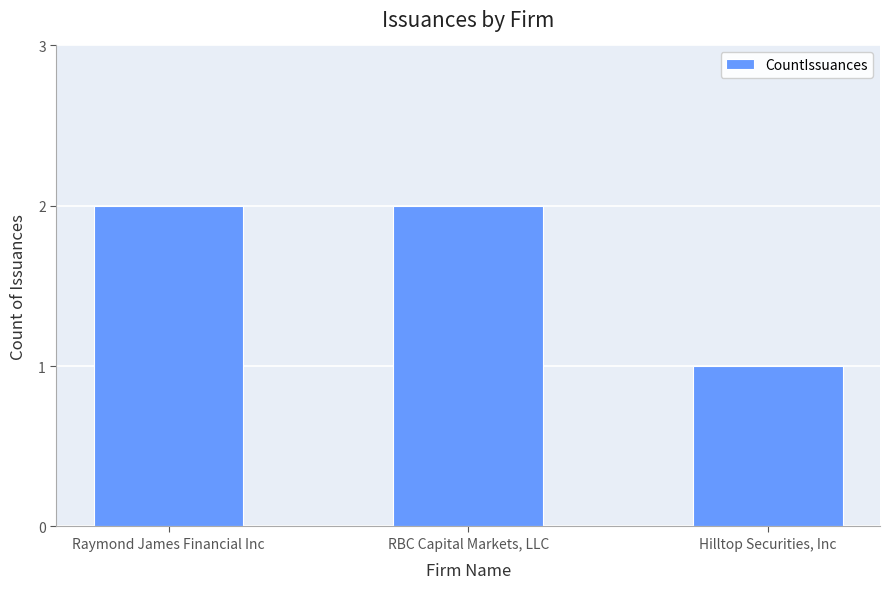

What is the change in value from Raymond James Financial Inc to Hilltop Securities, Inc?

-1